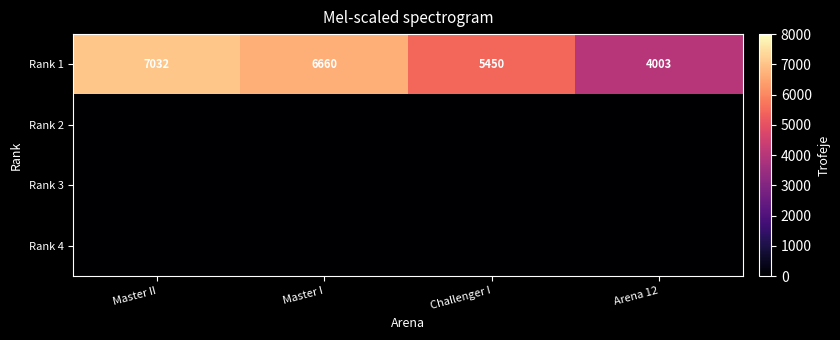

Is it true that Rank 1 equals 7032 at Master II?

True